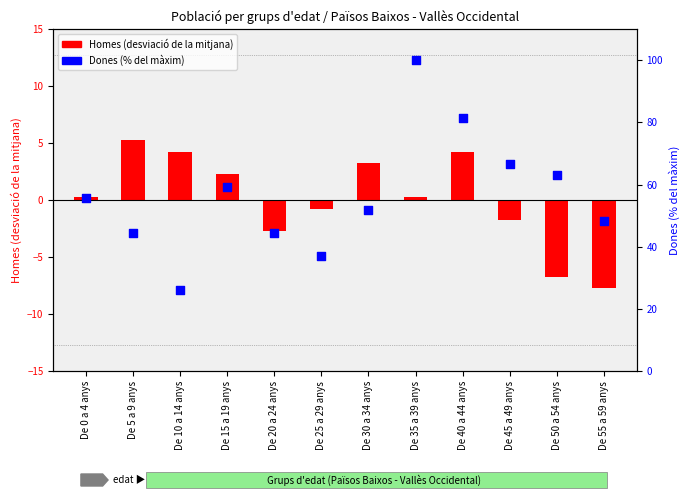

Which series has the largest total across all categories?

Dones (% del màxim)